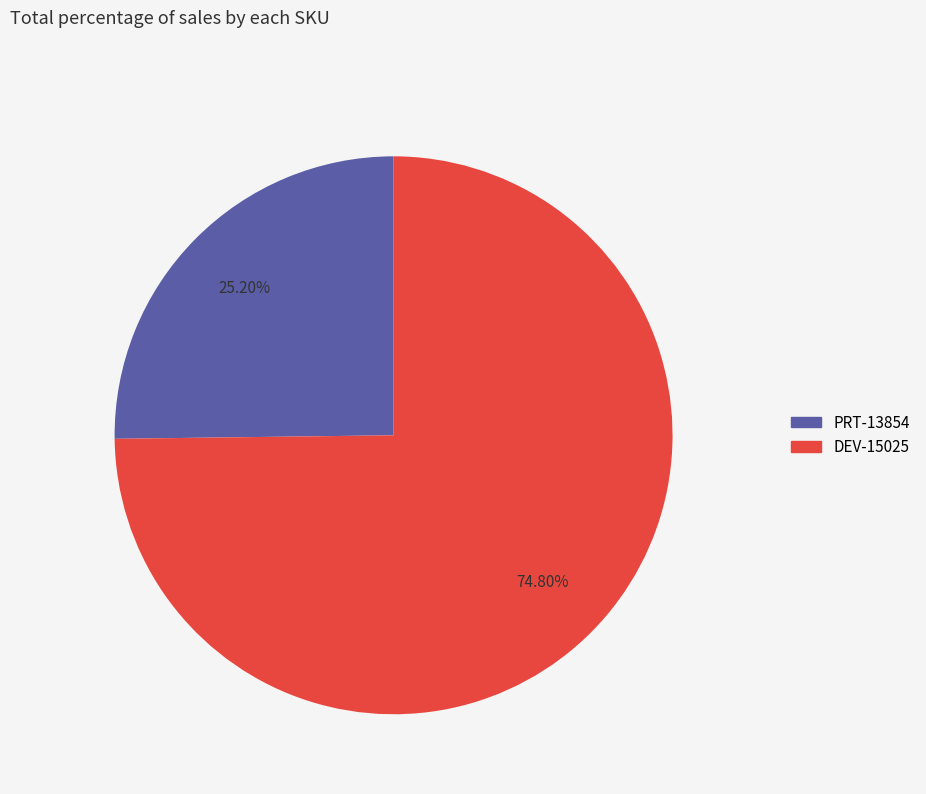

How many segments does this pie chart have?

2